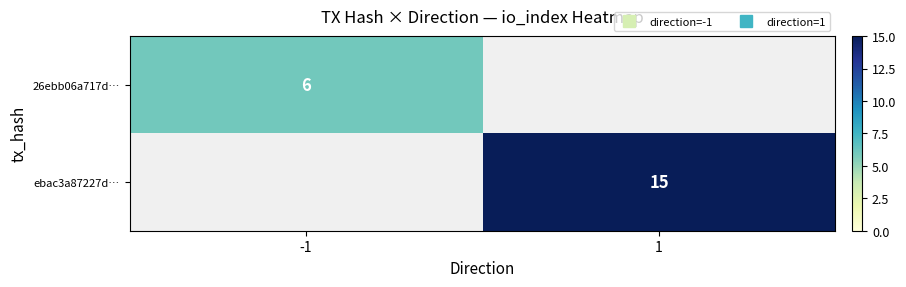

What is the maximum value for 26ebb06a717d…?

6.0